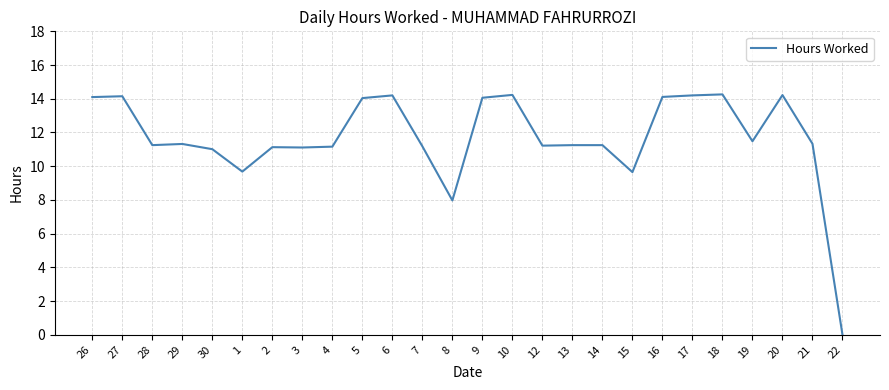

Does the chart have visible grid lines?

Yes